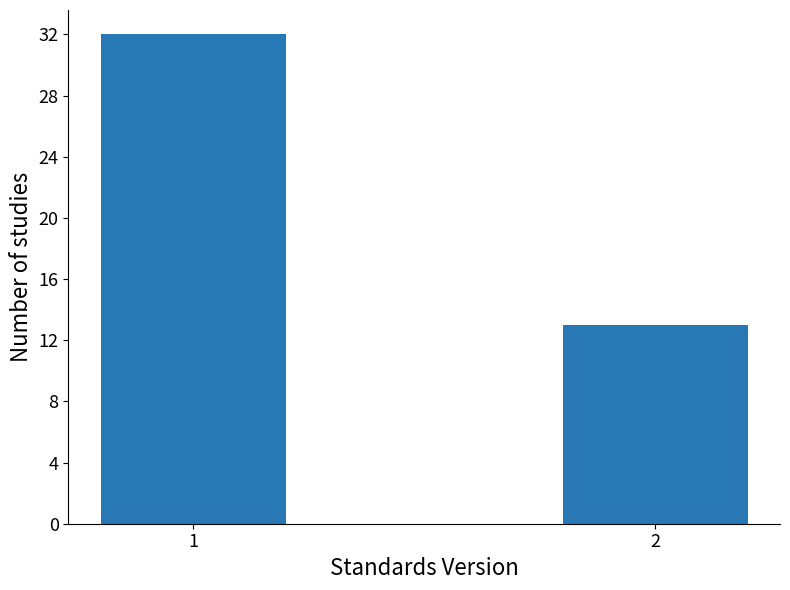

Reading left to right, what are all the values shown in this chart?

32	13